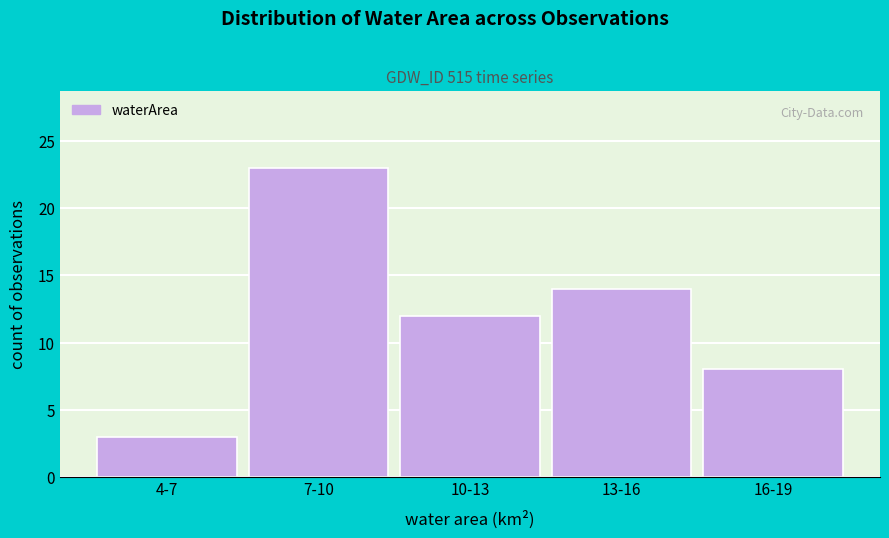

Reading right to left, what are all the values shown in this chart?

8	14	12	23	3